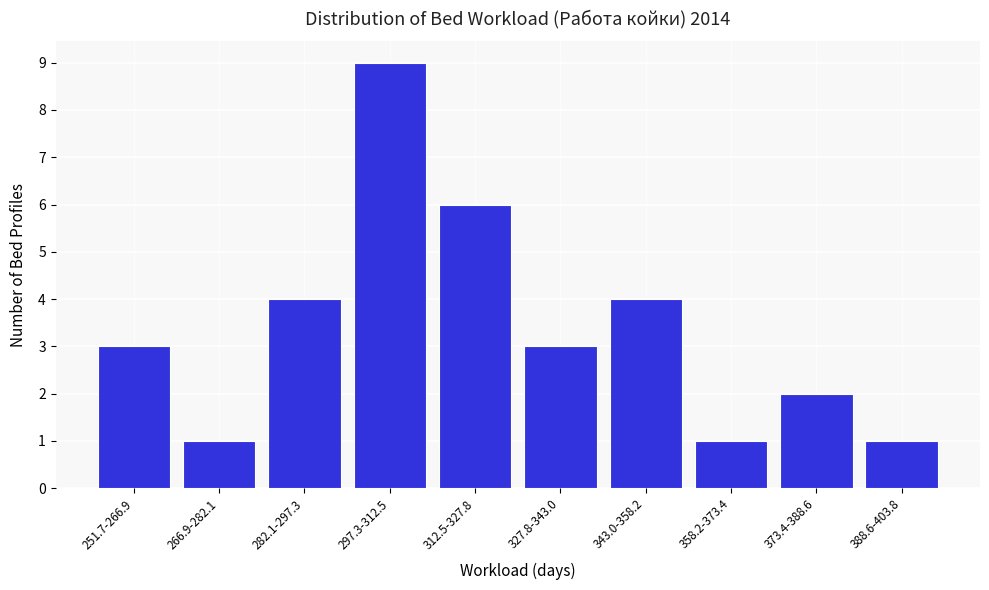

Reading left to right, transcribe all the data shown in this chart.

251.7-266.9=3	266.9-282.1=1	282.1-297.3=4	297.3-312.5=9	312.5-327.8=6	327.8-343.0=3	343.0-358.2=4	358.2-373.4=1	373.4-388.6=2	388.6-403.8=1